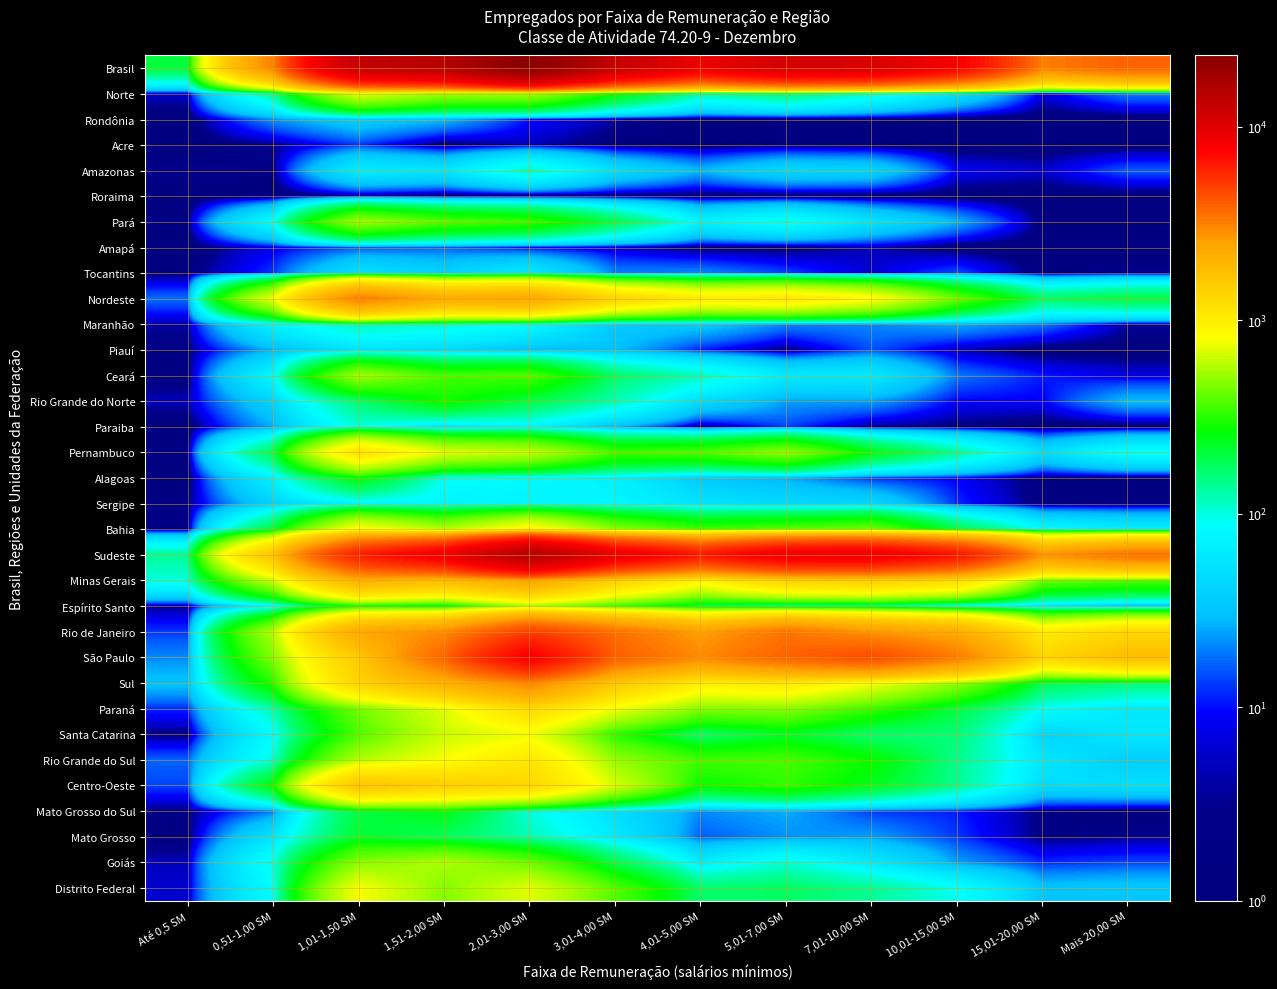

Which has a higher value, 10,01-15,00 SM or 7,01-10,00 SM?

7,01-10,00 SM